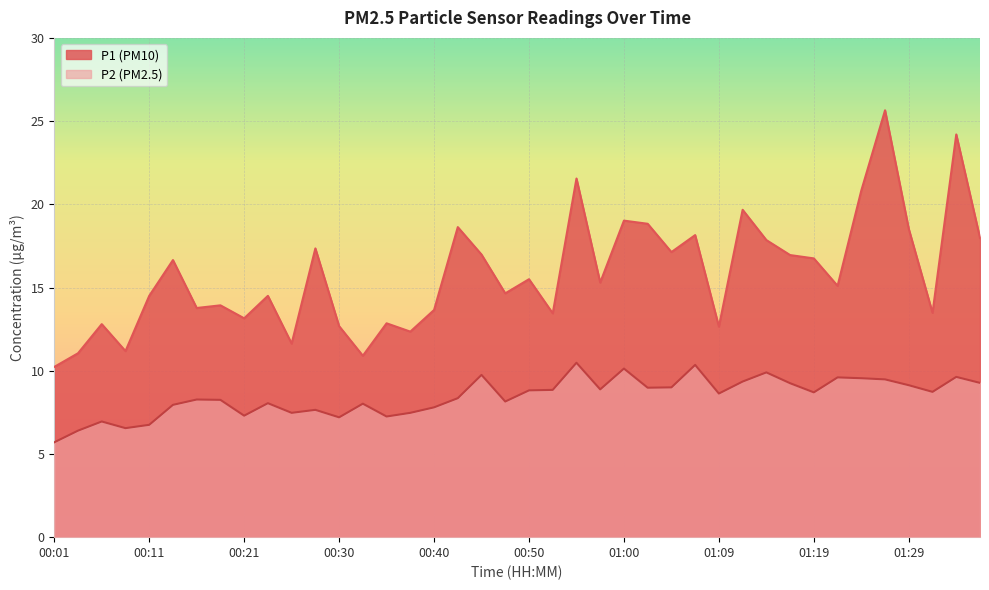

At how many categories does at least one series exceed 21?

3